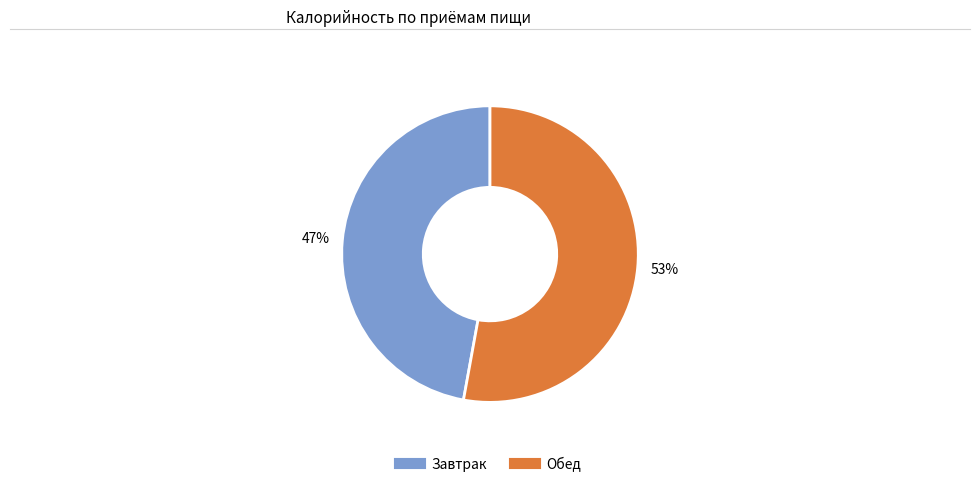

Between Завтрак and Обед, which is larger?

Обед